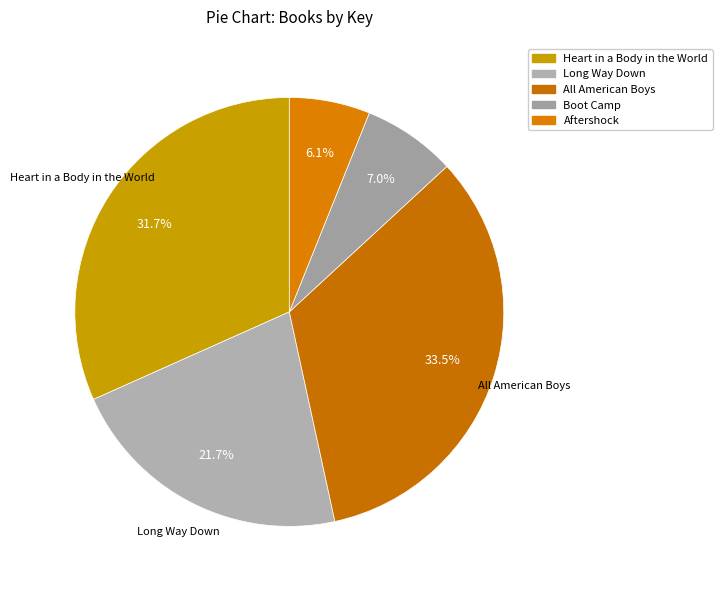

How much of the chart is everything except Aftershock?

93.9%